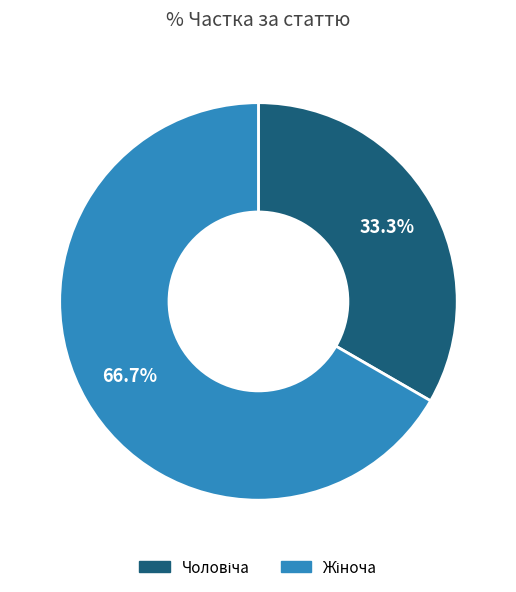

Is there any slice that represents more than half of the pie?

Yes